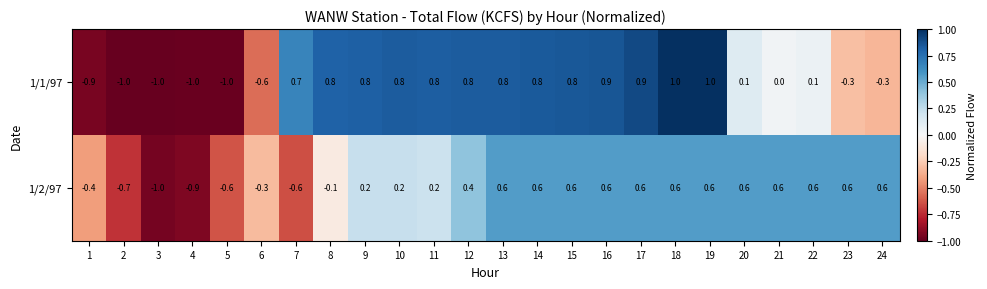

Between 14 and 16, which series saw the biggest shift?

1/1/97